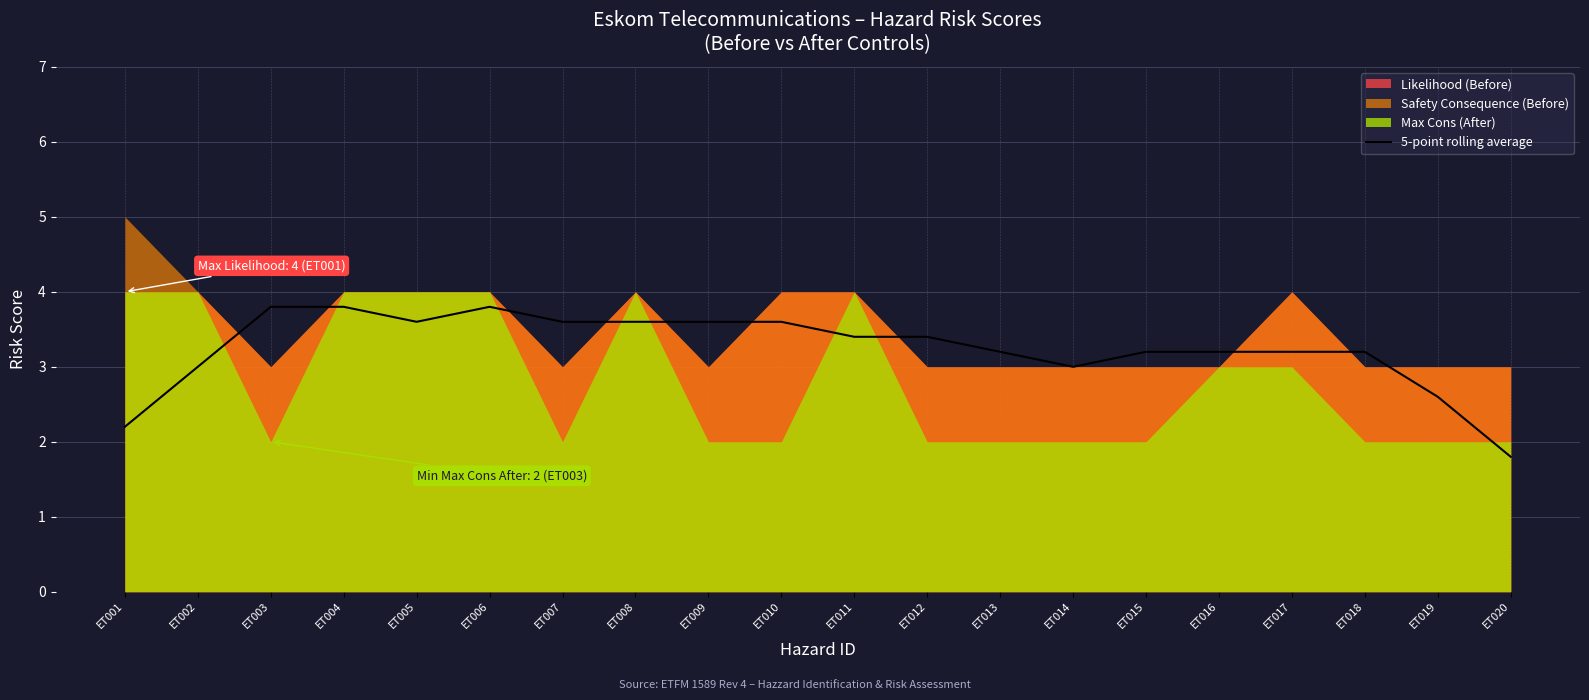

Reading left to right, transcribe all the data shown in this chart.

2.2	3.0	3.8	3.8	3.6	3.8	3.6	3.6	3.6	3.6	3.4	3.4	3.2	3.0	3.2	3.2	3.2	3.2	2.6	1.8